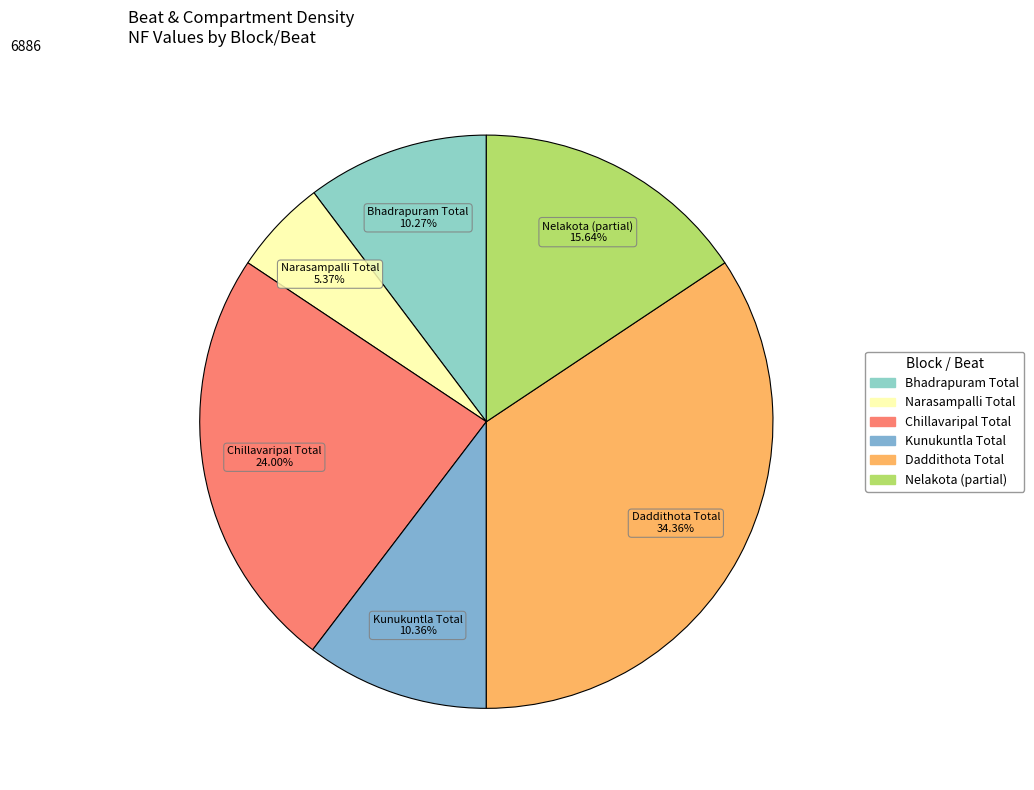

How many segments does this pie chart have?

6